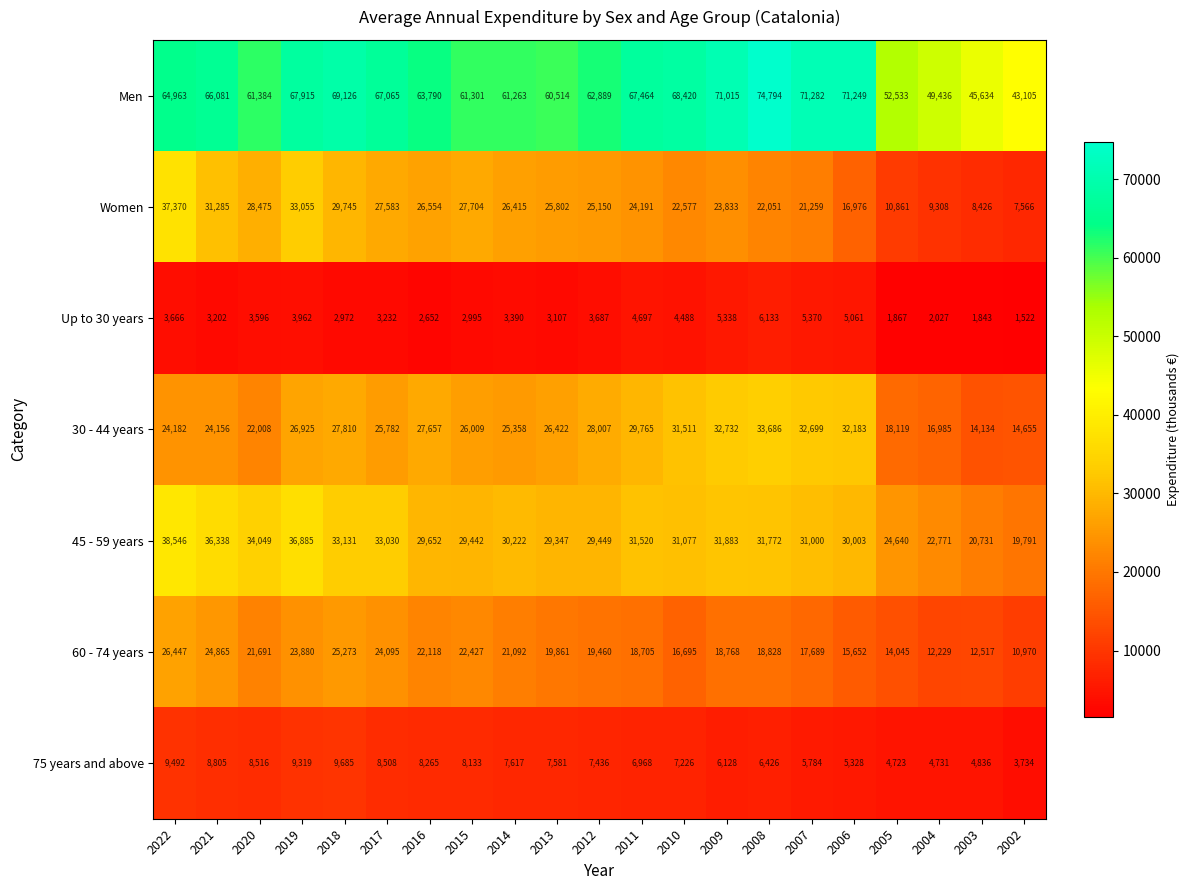

What is the total value across all series at 2006?

176452